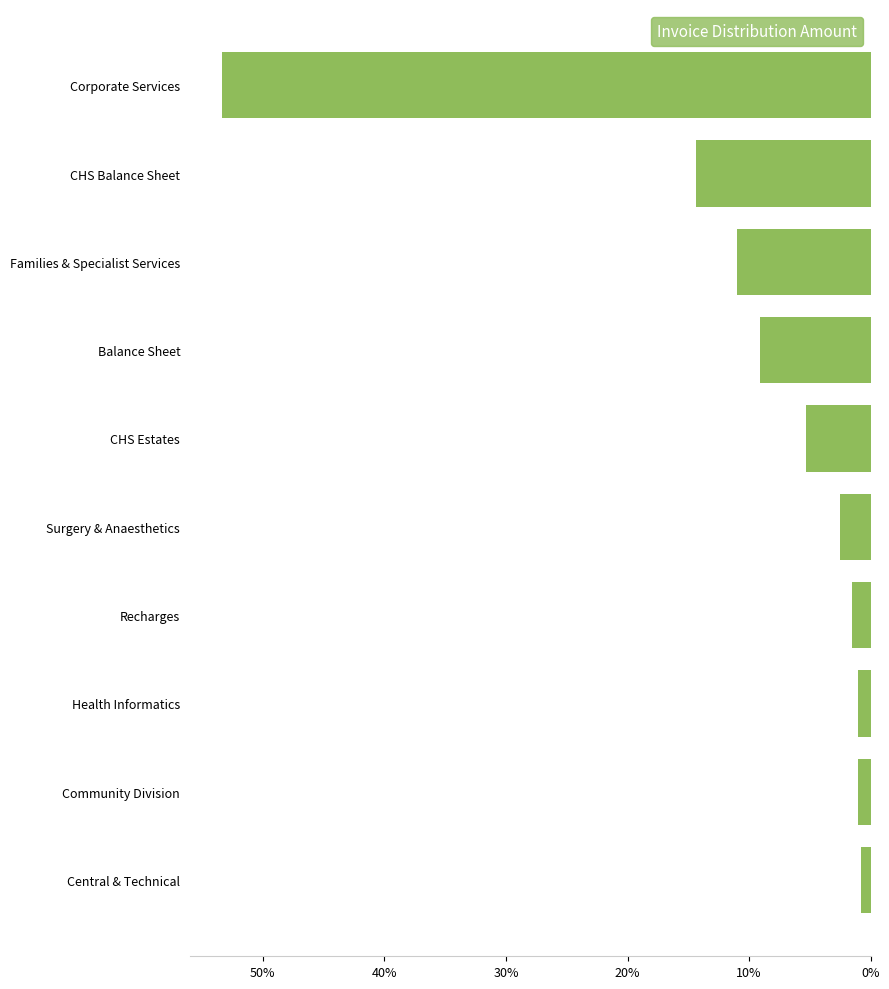

Where is the data nearest to the value 27?

CHS Balance Sheet